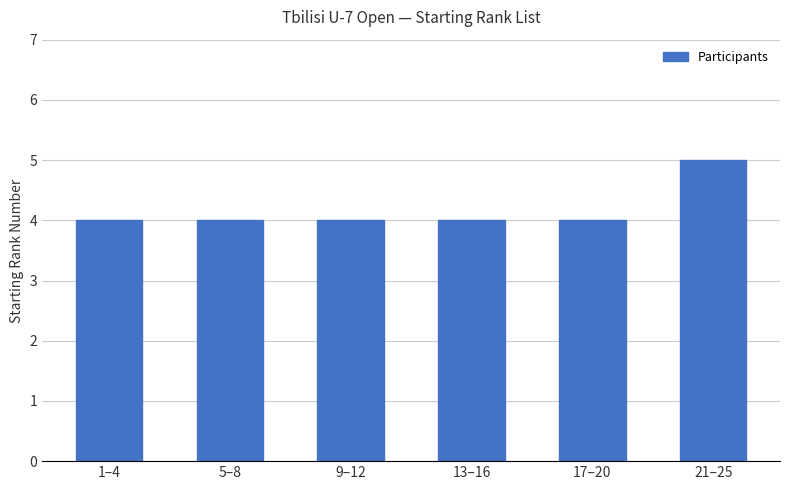

What position from the right is 9–12?

4